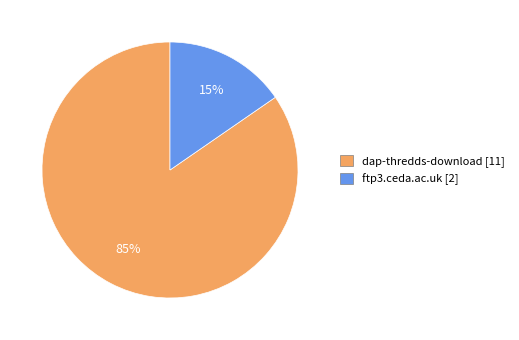

Which has a higher value, ftp3.ceda.ac.uk or dap-thredds-download?

dap-thredds-download